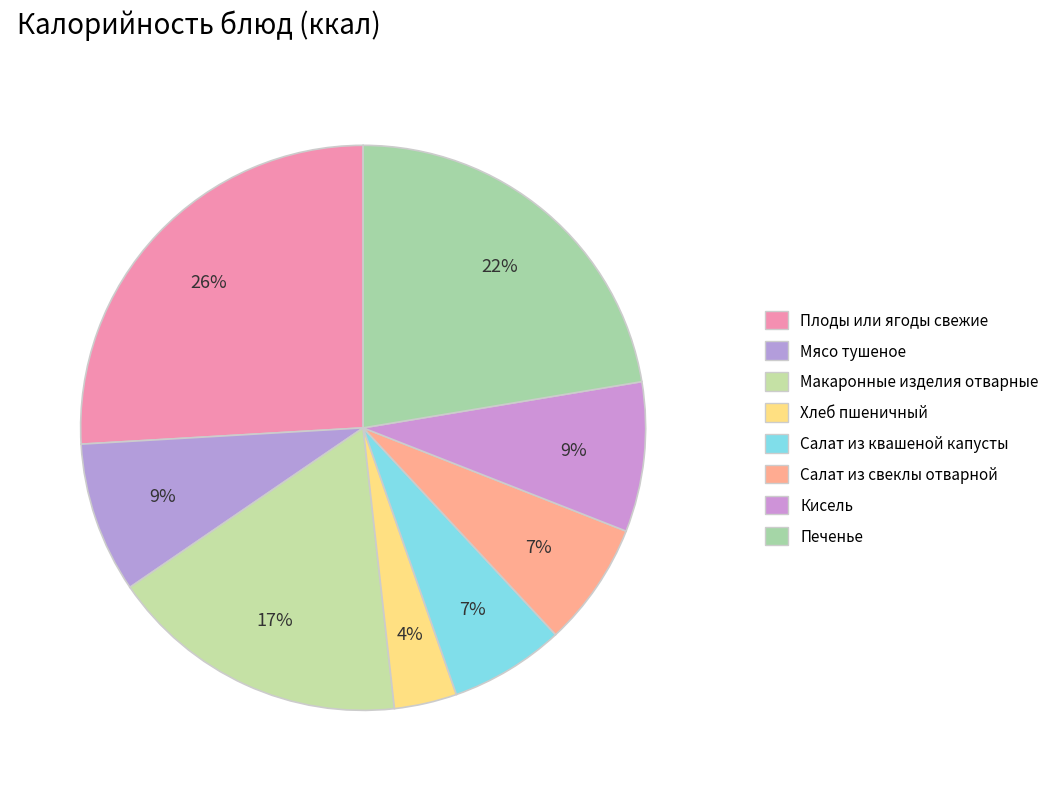

What is the largest slice in the pie chart?

Плоды или ягоды свежие